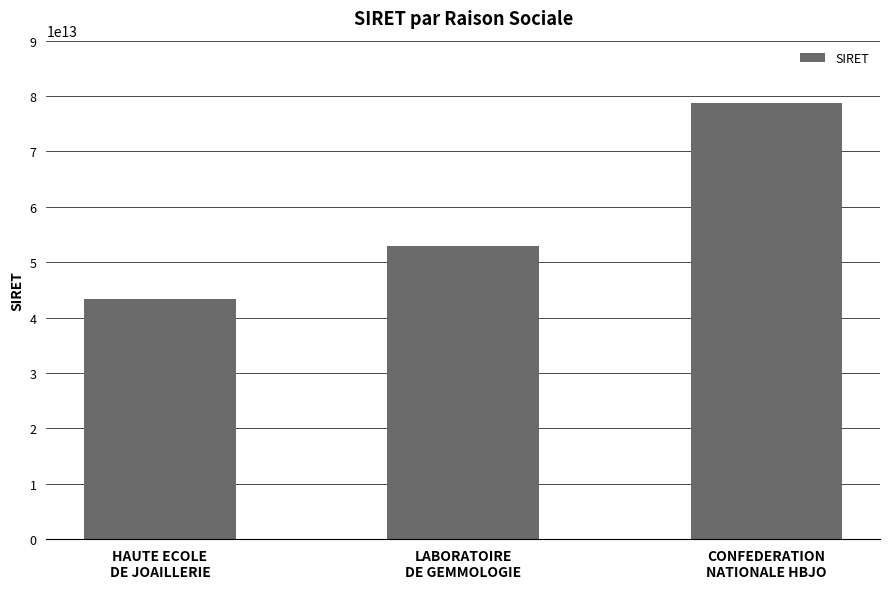

Rank the categories by value from highest to lowest.

CONFEDERATION
NATIONALE HBJO, LABORATOIRE
DE GEMMOLOGIE, HAUTE ECOLE
DE JOAILLERIE